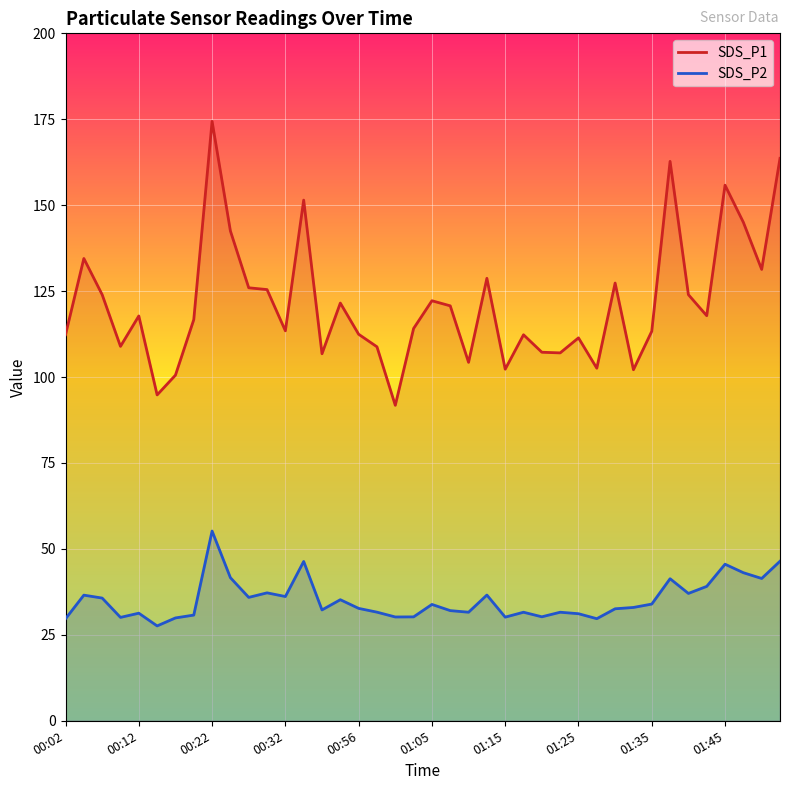

What is the label of the 27th point from the left?

01:20